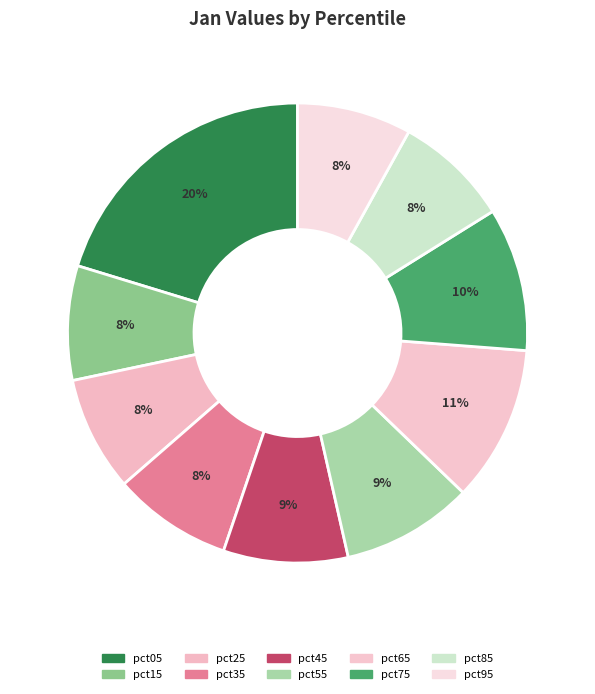

What is the change in value from pct45 to pct85?

-0.1